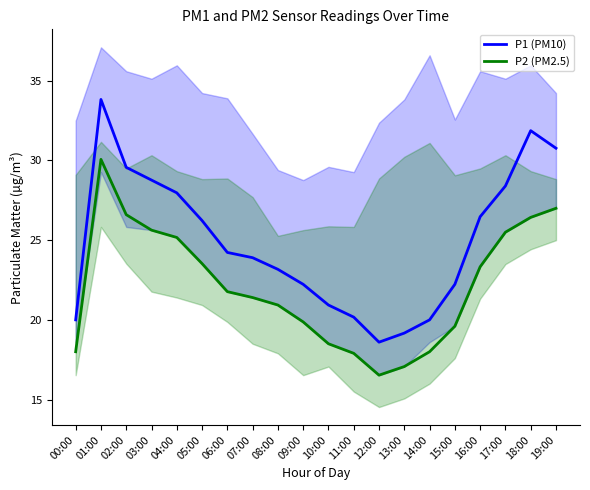

Which series has the widest spread of values?

P1 (PM10)